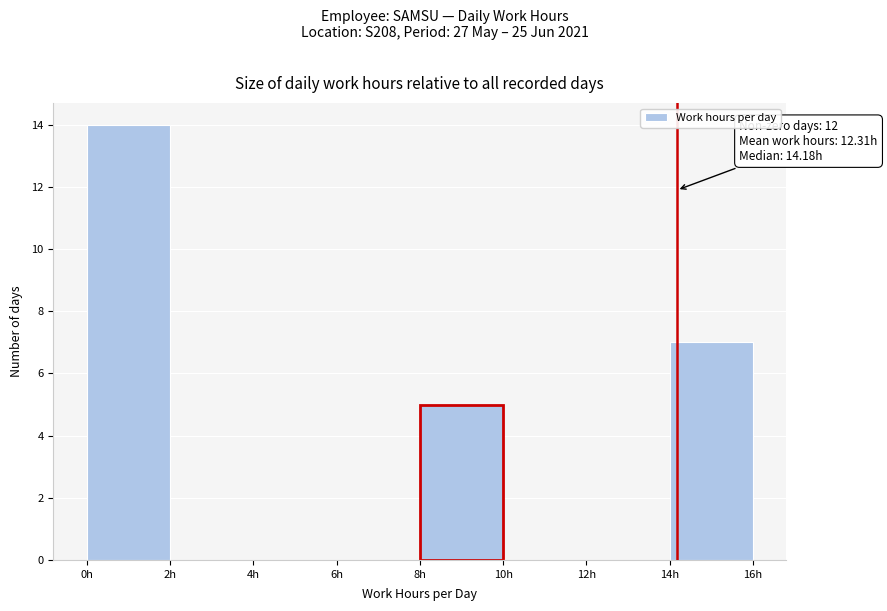

Over which range of the x-axis is the bar tallest?

0 to 2